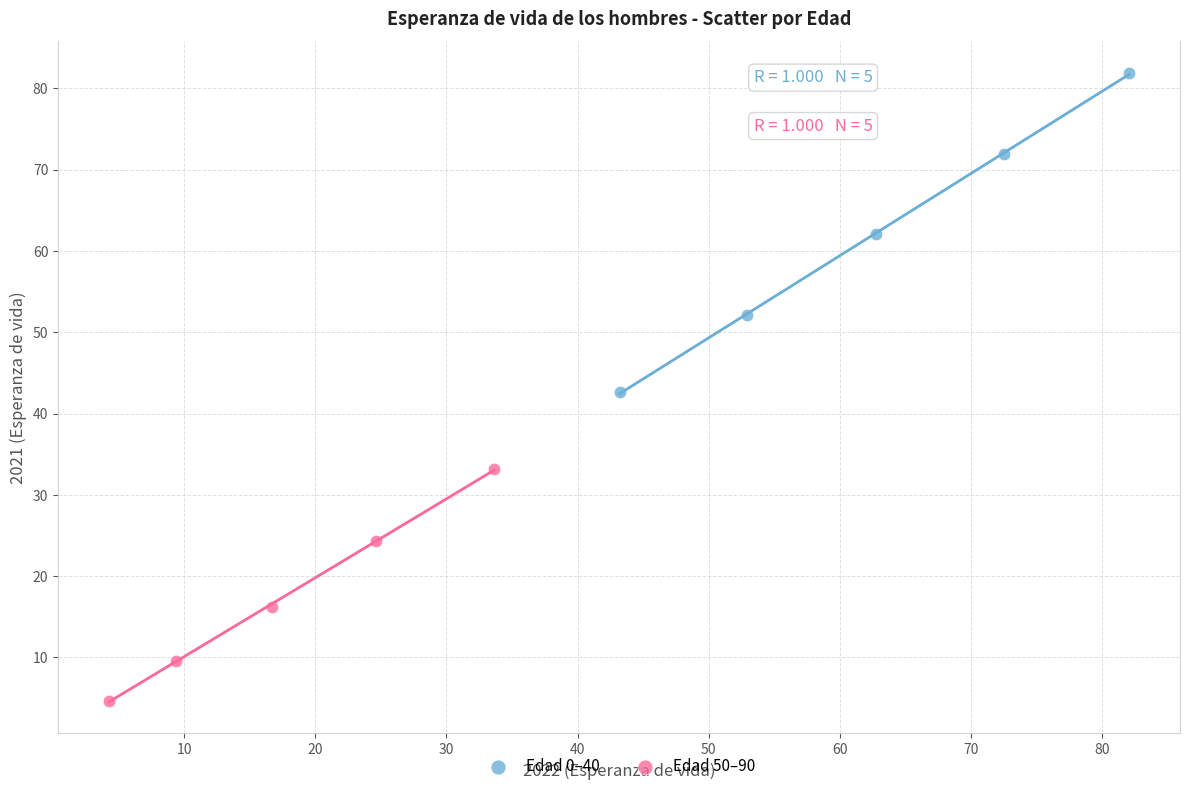

What are all the series names shown in the legend?

Edad 0–40, Edad 50–90